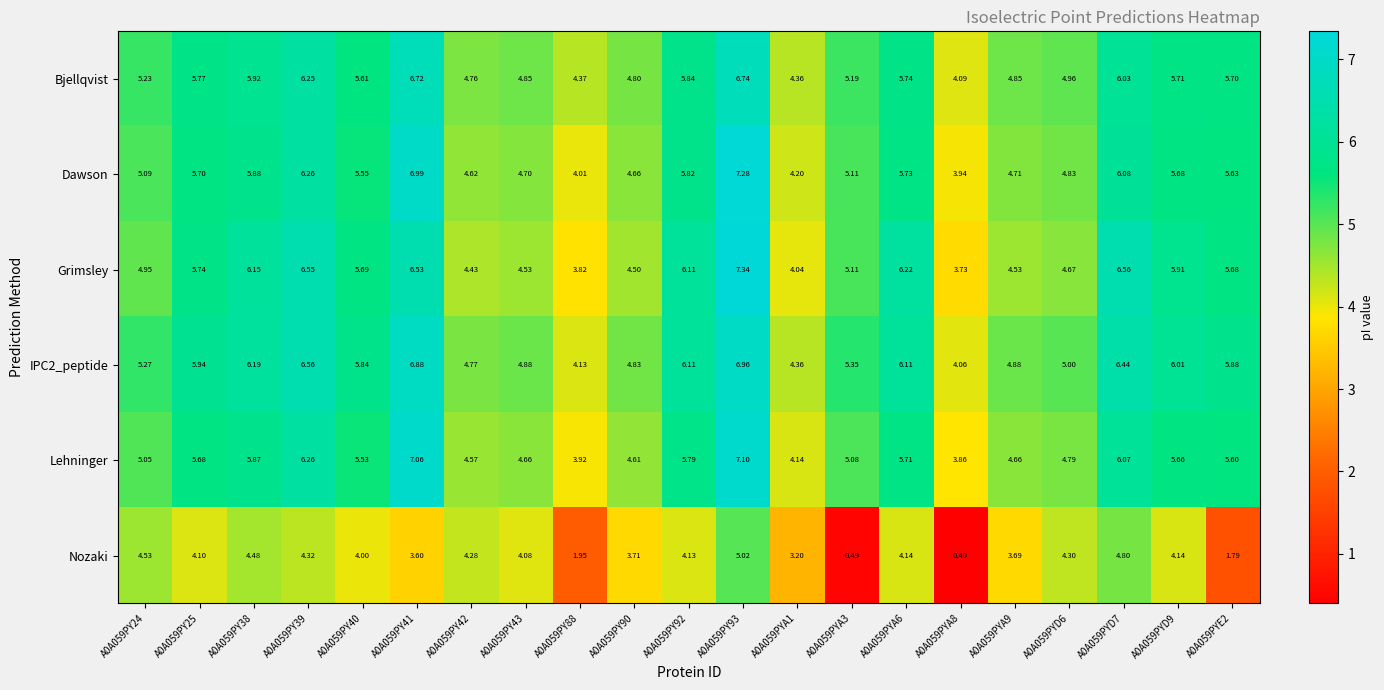

Is the value of Dawson at A0A059PYD9 greater than the value of Lehninger at A0A059PYA8?

Yes